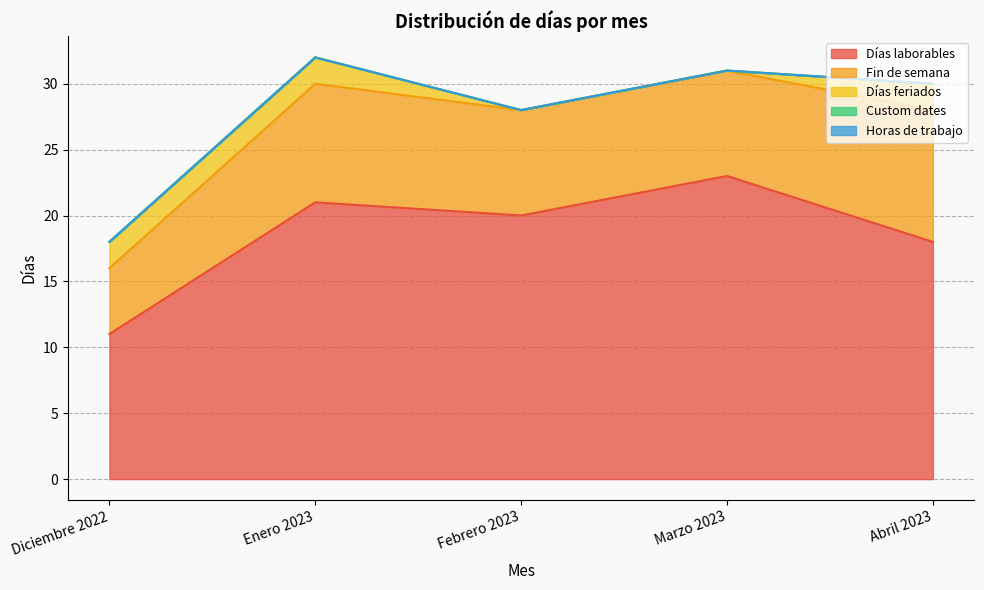

What is the value of the Días laborables point at the 2nd from the left?

21